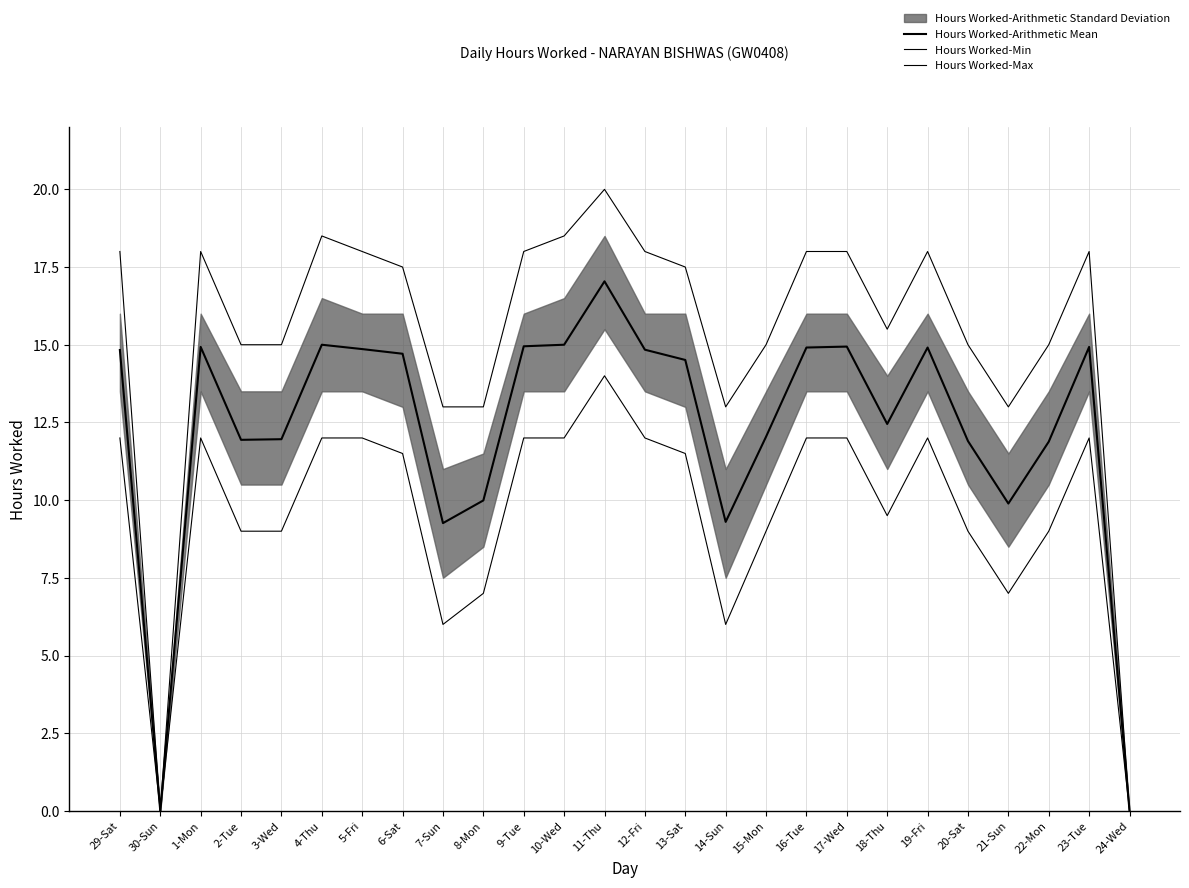

The Hours Worked-Arithmetic Mean series shows 14.8 at 12-Fri. True or false?

True